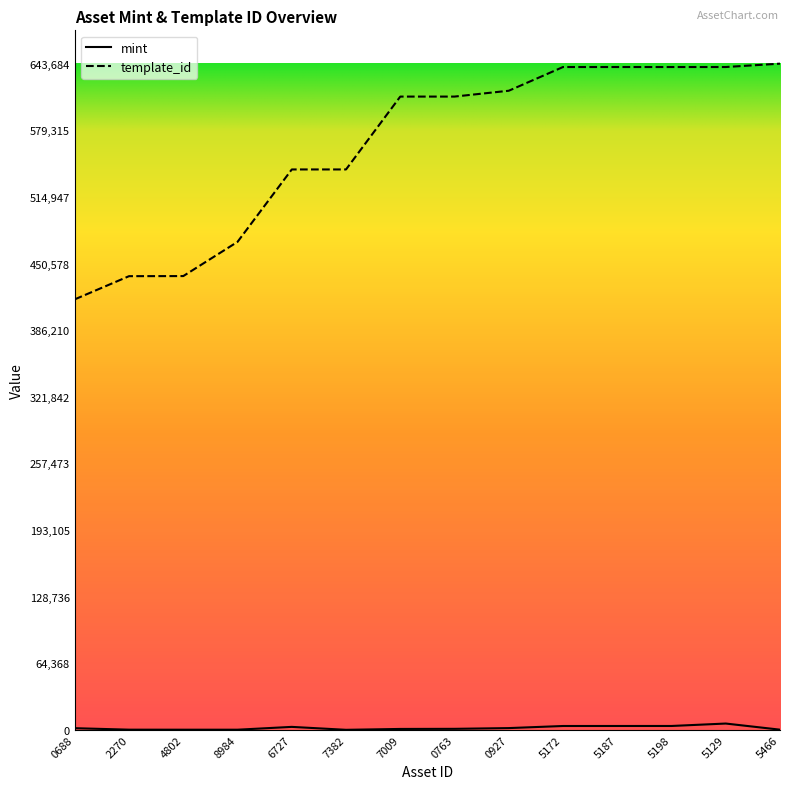

List the series in order of their overall mean, highest first.

template_id, mint